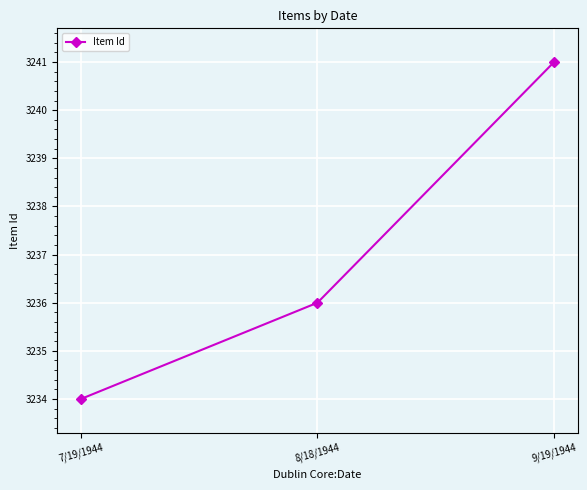

Reading left to right, transcribe all the data shown in this chart.

7/19/1944=3234	8/18/1944=3236	9/19/1944=3241